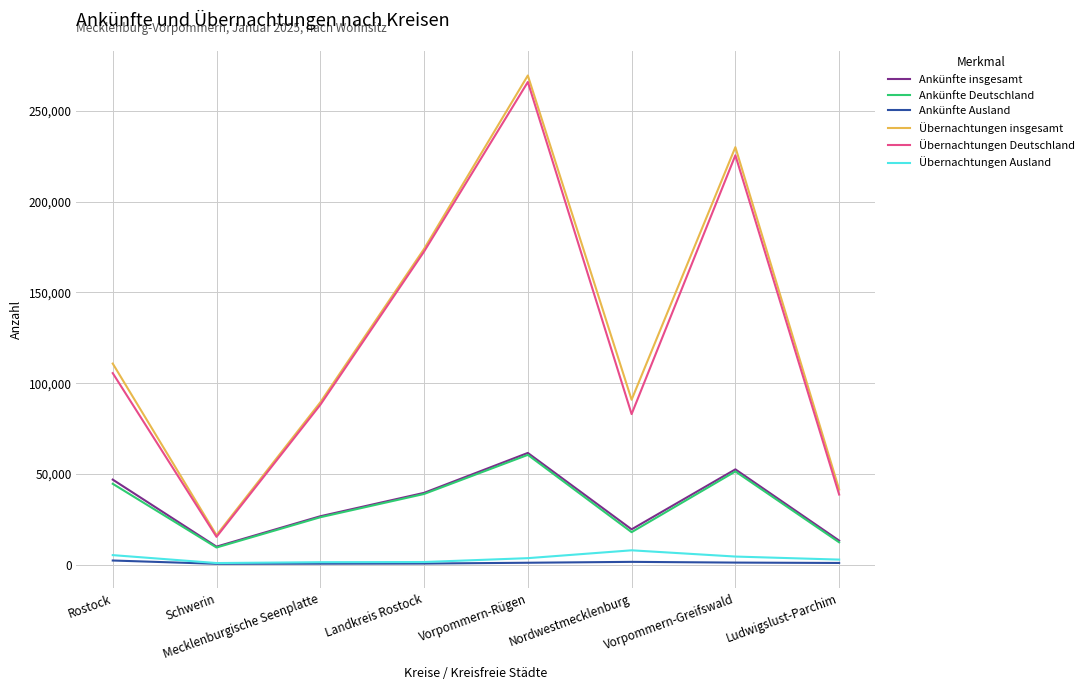

What is the greatest value displayed?

269587